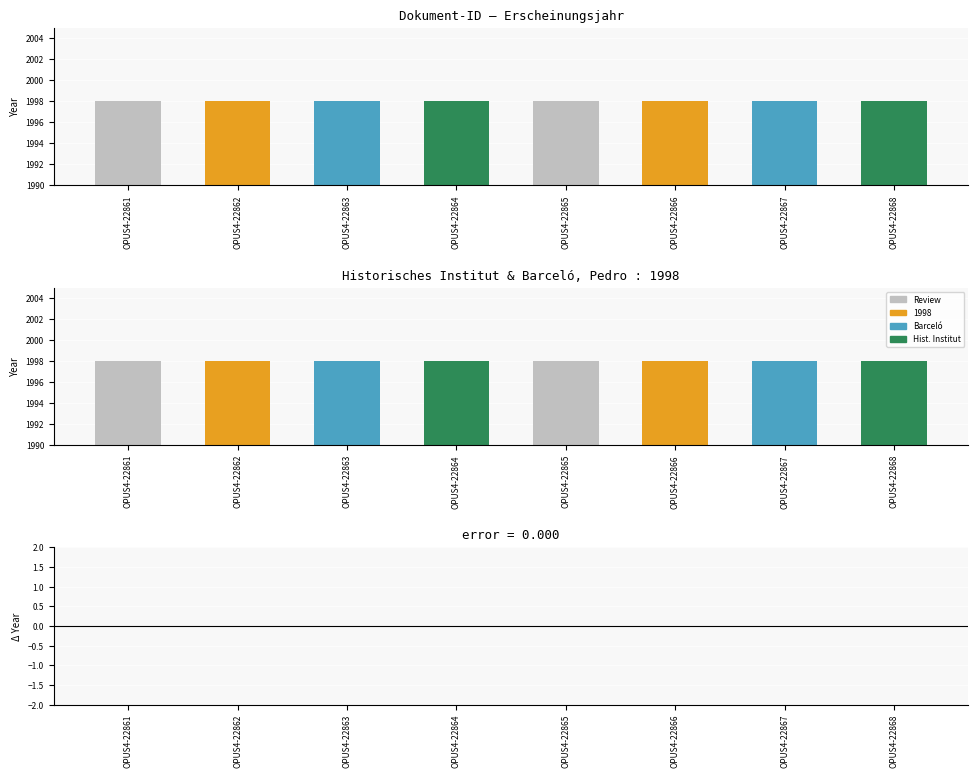

True or false: Erscheinungsjahr has a value of 1998 at OPUS4-22864.

True